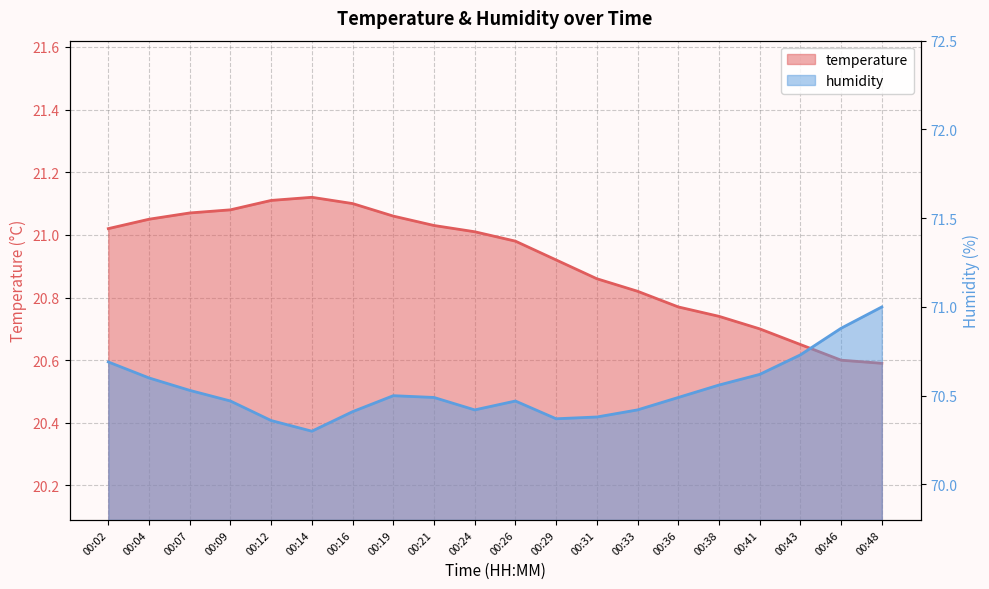

List the series in order of their peak value, lowest first.

temperature, humidity